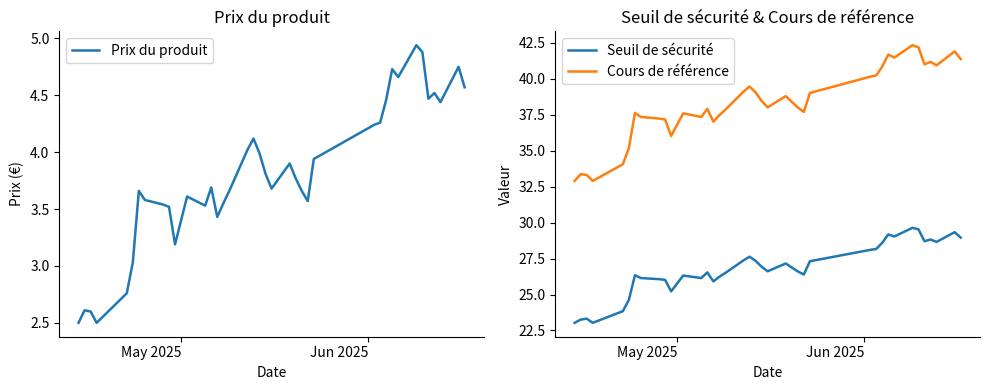

What is the value of the Prix du produit point at the 2nd from the left?

2.6